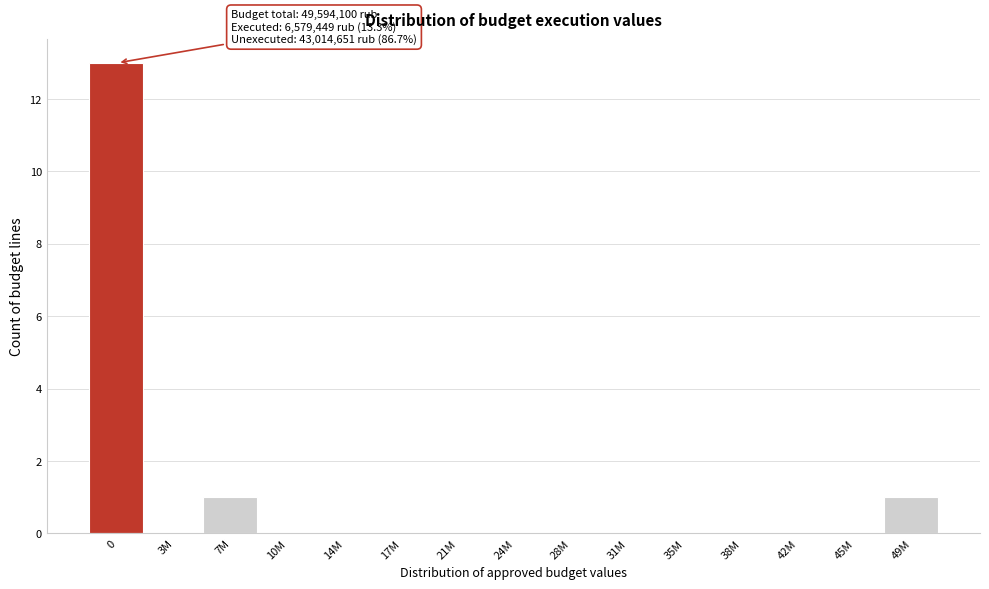

Reading right to left, what are all the values shown in this chart?

49M=1	45M=0	42M=0	38M=0	35M=0	31M=0	28M=0	24M=0	21M=0	17M=0	14M=0	10M=0	7M=1	3M=0	0=13